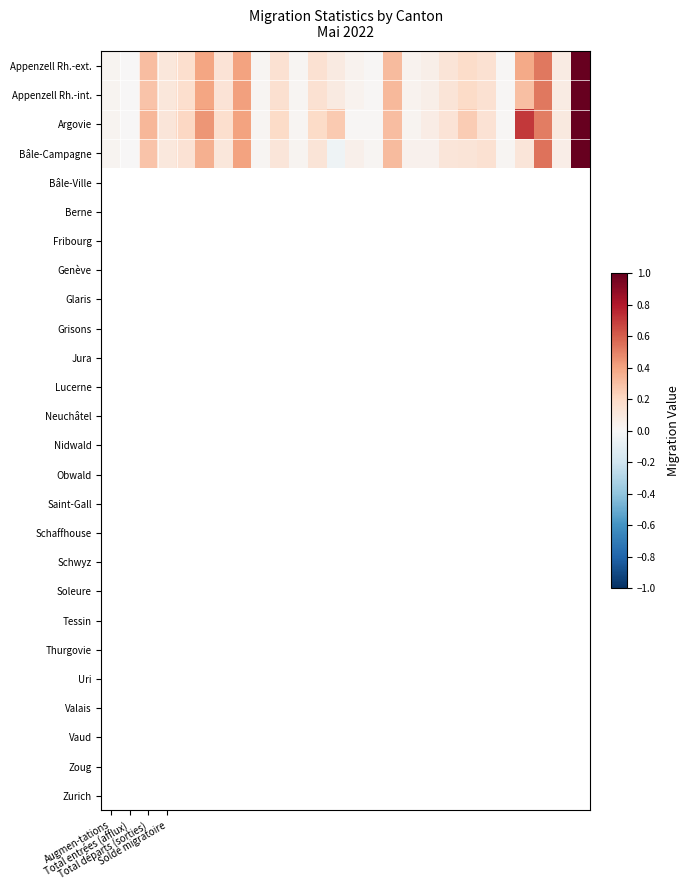

Reading left to right, list all the values displayed in this chart.

Appenzell Rh.-ext.: 0.0	0.0	0.3	0.1	0.2	0.4	0.1	0.4	0.0	0.2	0.0	0.2	0.1	0.0	0.0	0.3	0.0	0.1	0.1	0.2	0.2	0.0	0.4	0.5	0.1	1.0
Appenzell Rh.-int.: 0.0	0.0	0.3	0.1	0.2	0.4	0.1	0.4	0.0	0.2	0.0	0.2	0.1	0.0	0.0	0.3	0.0	0.1	0.1	0.2	0.2	0.0	0.3	0.5	0.1	1.0
Argovie: 0.0	0.0	0.3	0.1	0.2	0.4	0.2	0.4	0.0	0.2	0.0	0.2	0.3	0.0	0.0	0.3	0.0	0.1	0.1	0.3	0.1	0.0	0.7	0.5	0.1	1.0
Bâle-Campagne: 0.0	0.0	0.3	0.1	0.1	0.4	0.1	0.4	0.0	0.1	0.0	0.1	-0.0	0.1	0.0	0.3	0.0	0.0	0.1	0.1	0.2	0.0	0.1	0.5	0.1	1.0